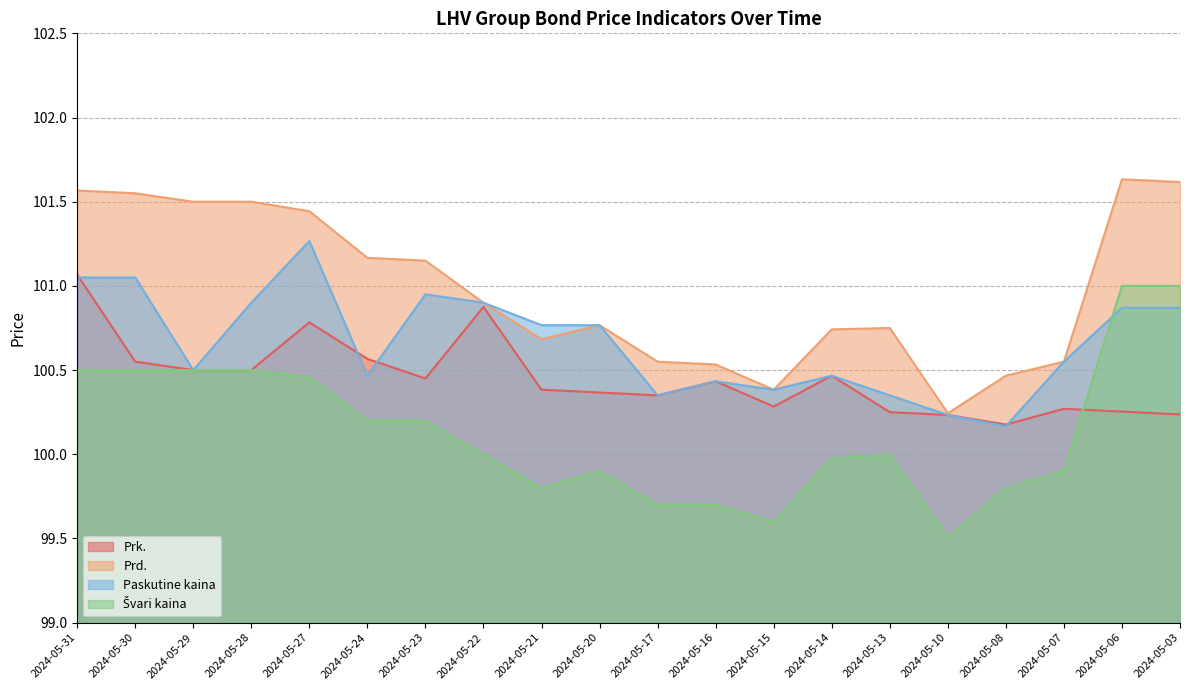

Between 2024-05-20 and 2024-05-16, which series saw the biggest shift?

Paskutine kaina